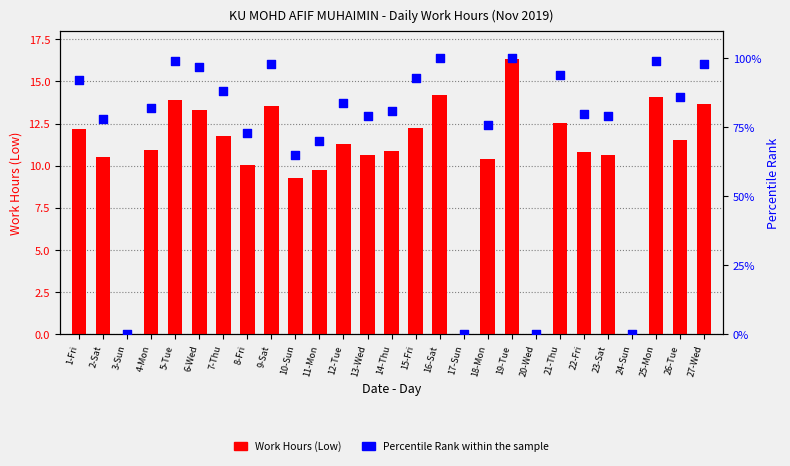

What are all the series names shown in the legend?

Work Hours (Low), Percentile Rank within the sample